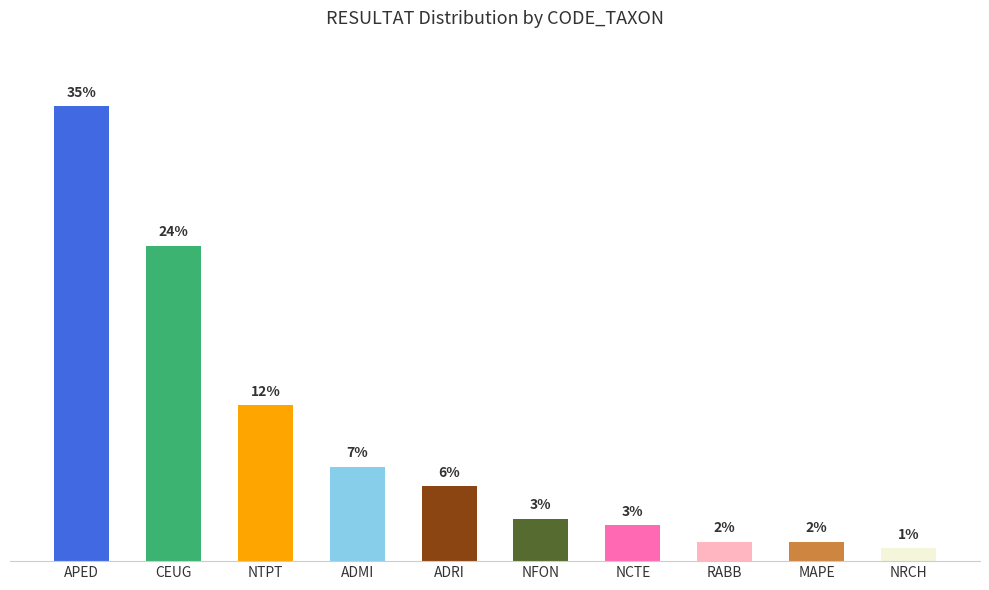

How many distinct data groups are displayed?

1